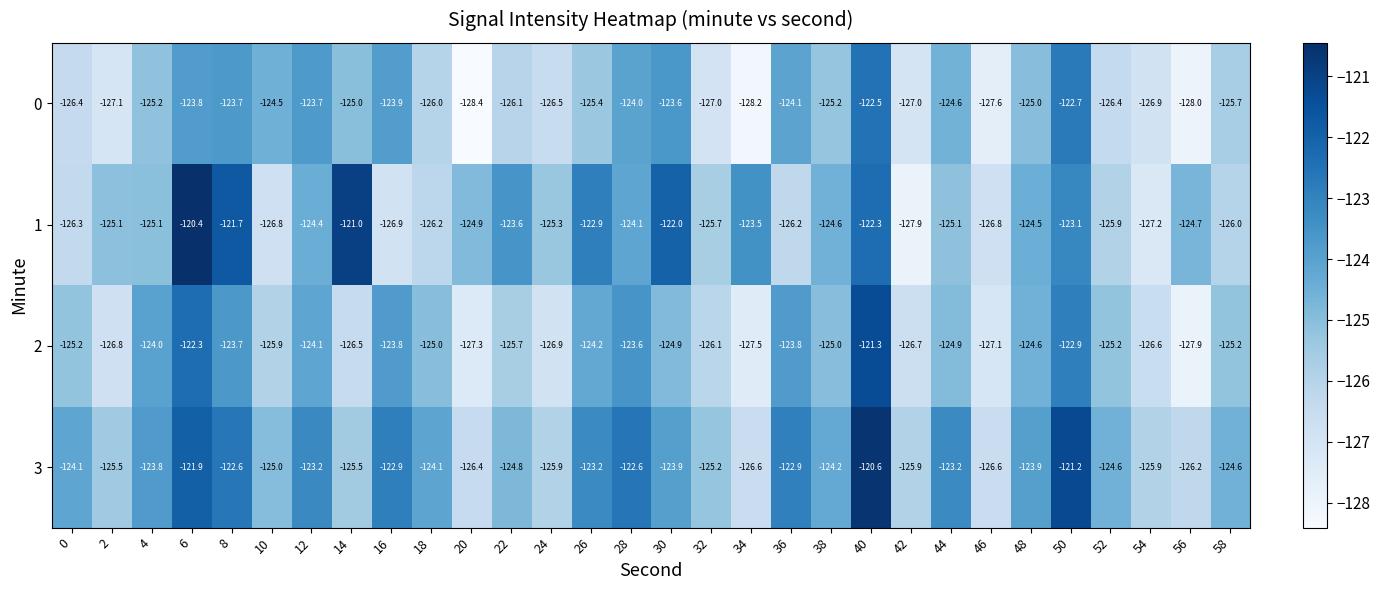

What is the smallest value displayed?

-128.4